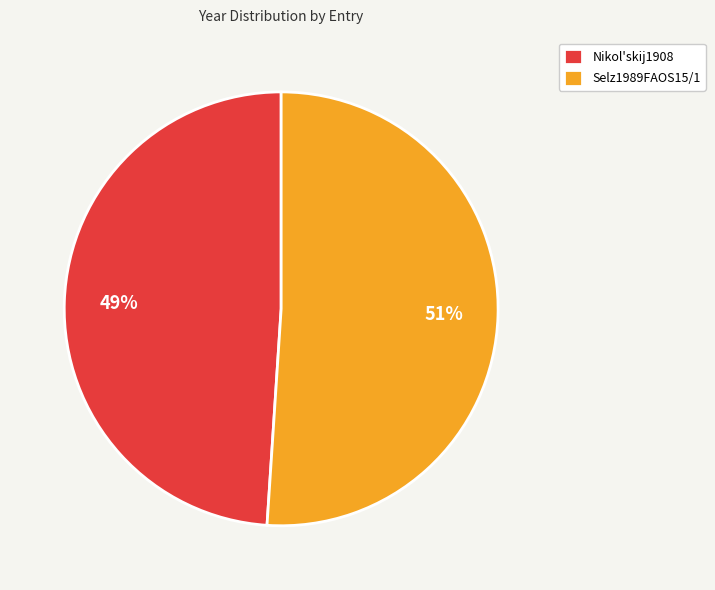

To the nearest percent, what is the combined percentage of Nikol'skij1908 and Selz1989FAOS15/1?

100%